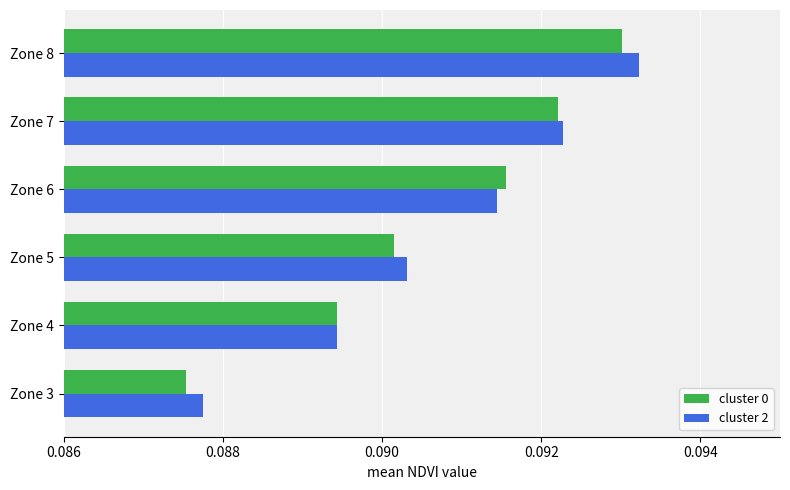

Which label corresponds to the smallest value in the chart?

Zone 3